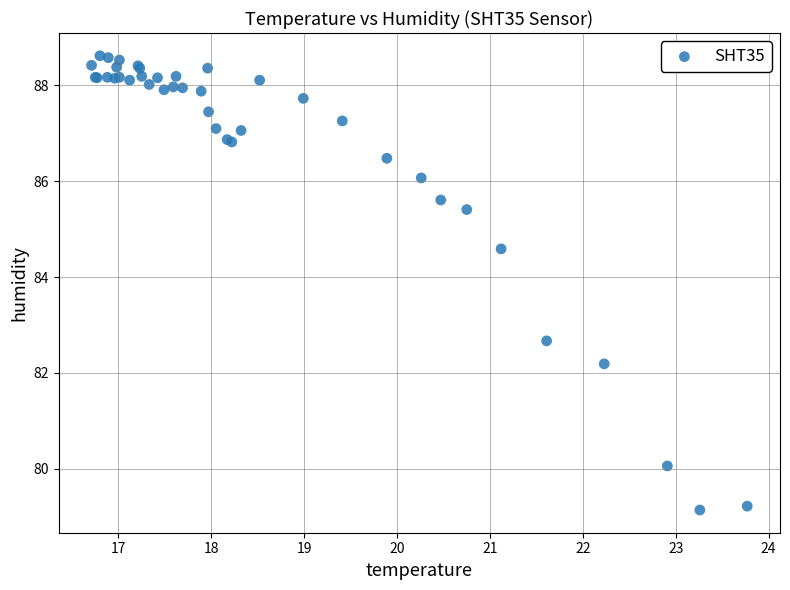

What Y value in the scatter plot is closest to 83?

82.7